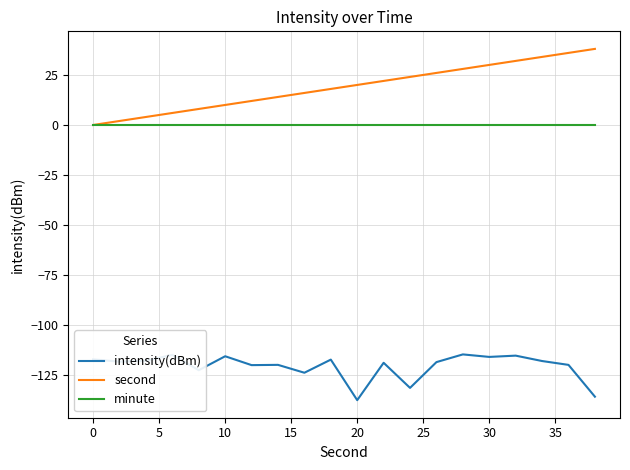

List the series in order of their peak value, highest first.

second, minute, intensity(dBm)